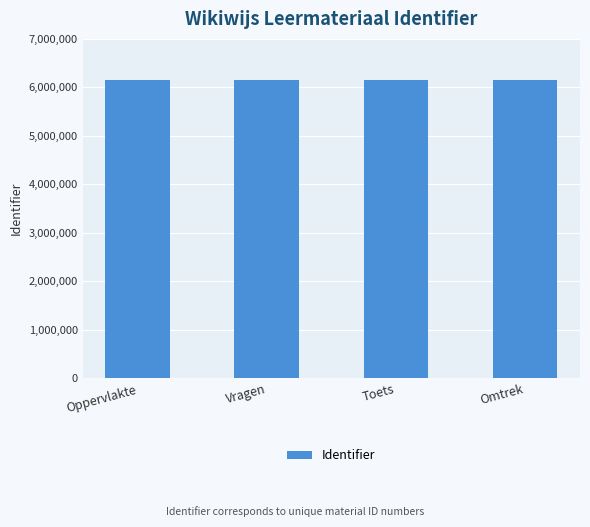

What is the smallest value displayed?

6145982